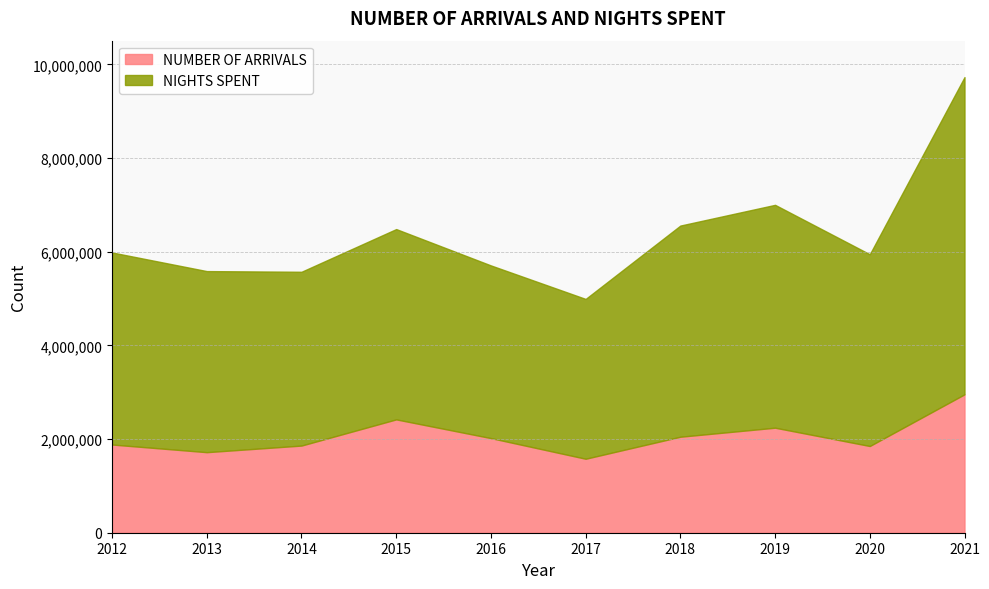

At which category is the sum across all series the highest?

2021